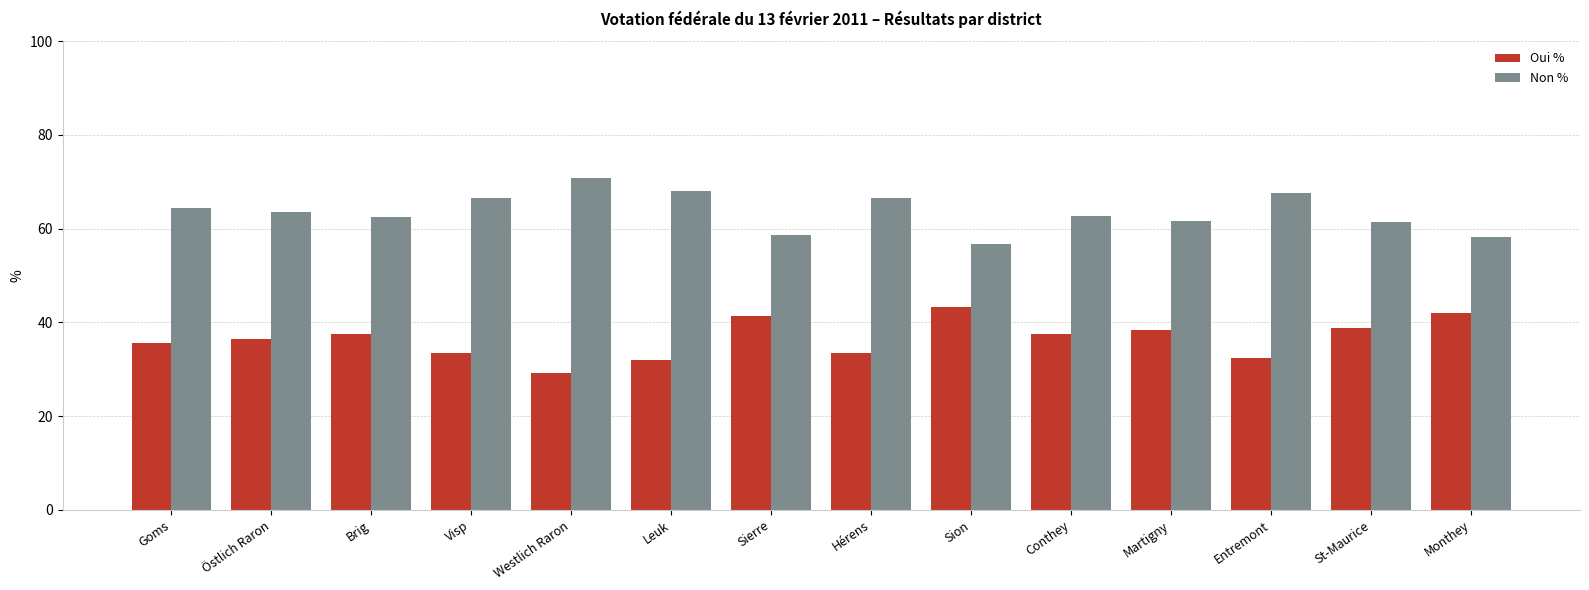

What is the sum of all Oui % values?

511.0